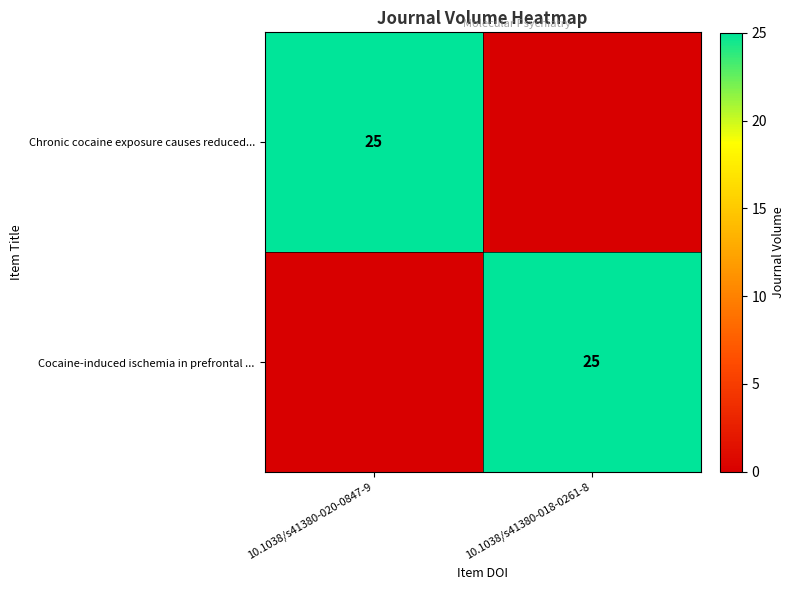

The Chronic cocaine exposure causes reduced... series shows 25 at 10.1038/s41380-020-0847-9. True or false?

True